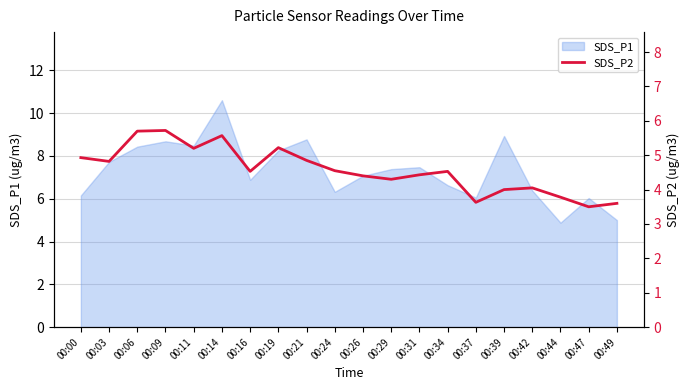

Reading left to right, what are all the values shown in this chart?

4.9	4.8	5.7	5.7	5.2	5.6	4.5	5.2	4.8	4.5	4.4	4.3	4.4	4.5	3.6	4.0	4.0	3.8	3.5	3.6